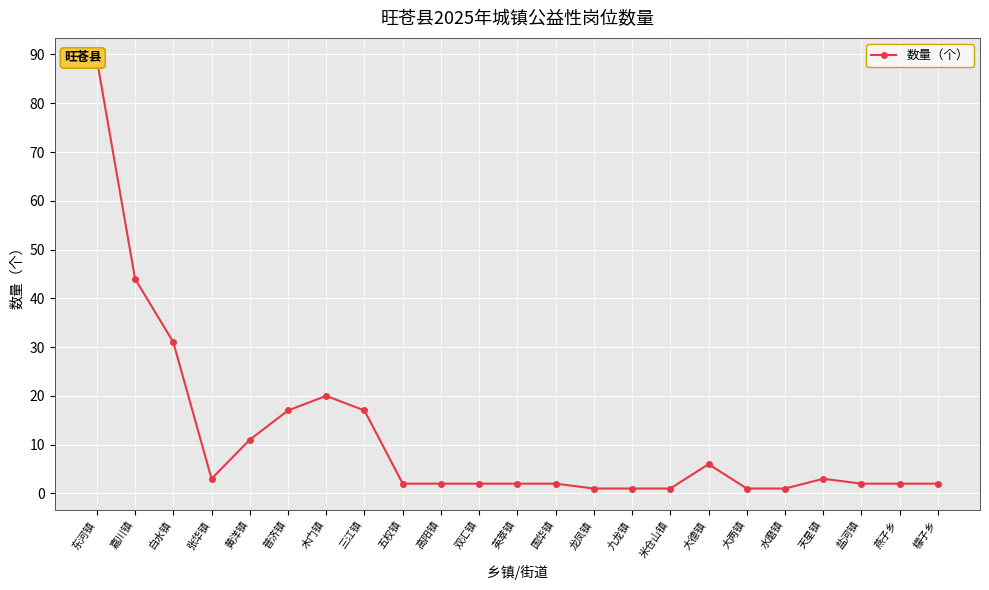

Rank the categories by value from highest to lowest.

东河镇, 嘉川镇, 白水镇, 木门镇, 普济镇, 三江镇, 黄洋镇, 大德镇, 张华镇, 天星镇, 五权镇, 高阳镇, 双汇镇, 英萃镇, 国华镇, 盐河镇, 燕子乡, 檬子乡, 龙凤镇, 九龙镇, 米仓山镇, 大两镇, 水磨镇